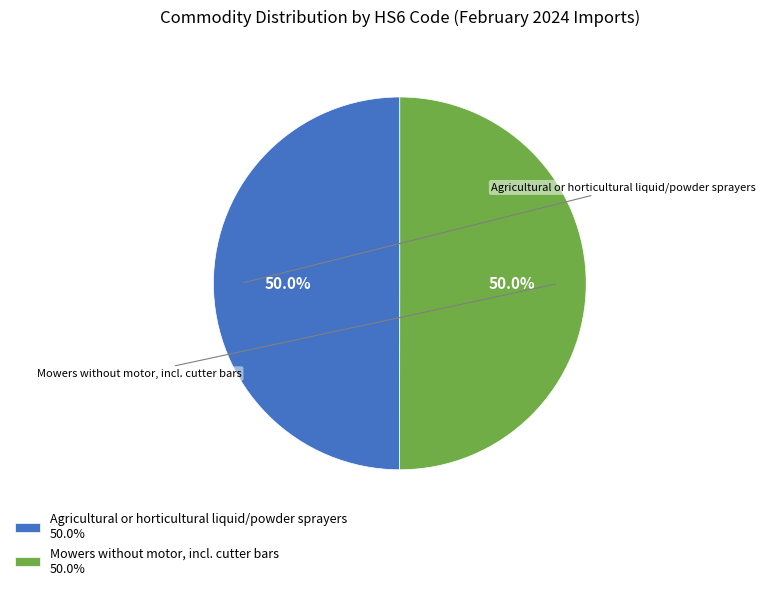

What portion of the pie excludes Agricultural or horticultural liquid/powder sprayers 50.0%?

50.0%